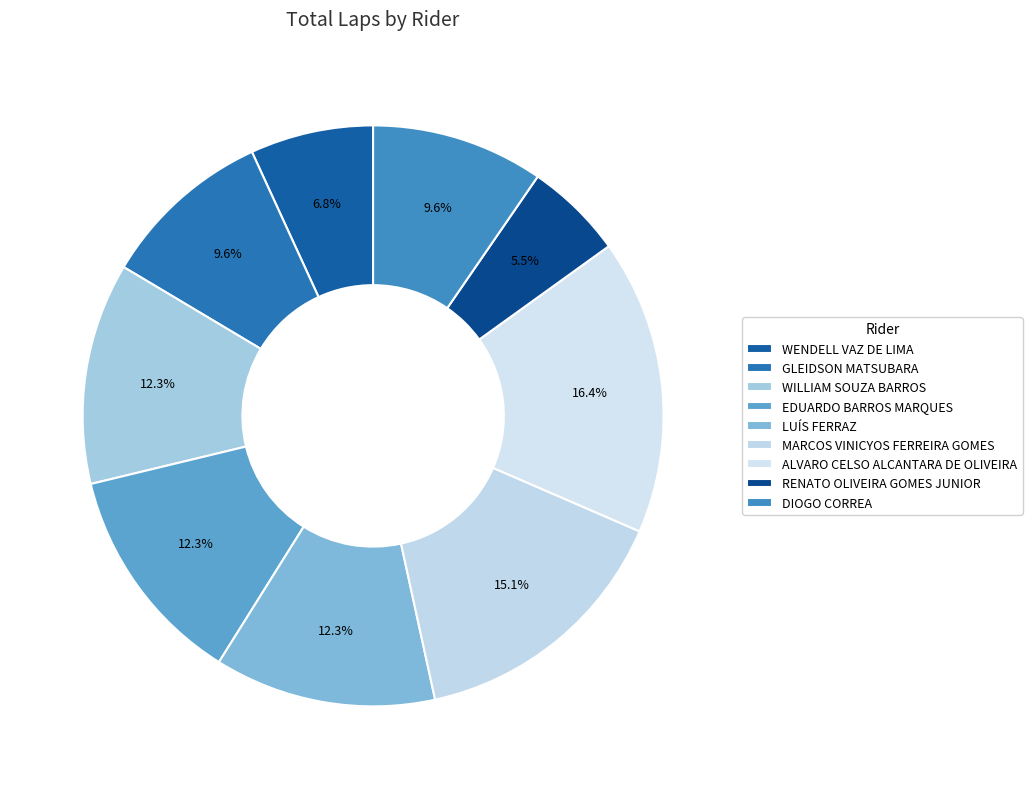

How many slices are in this pie chart?

9